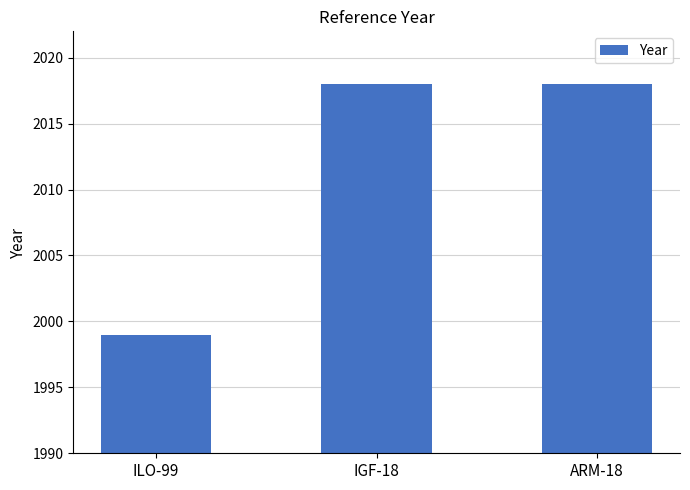

The value at ILO-99 is 566. True or false?

False